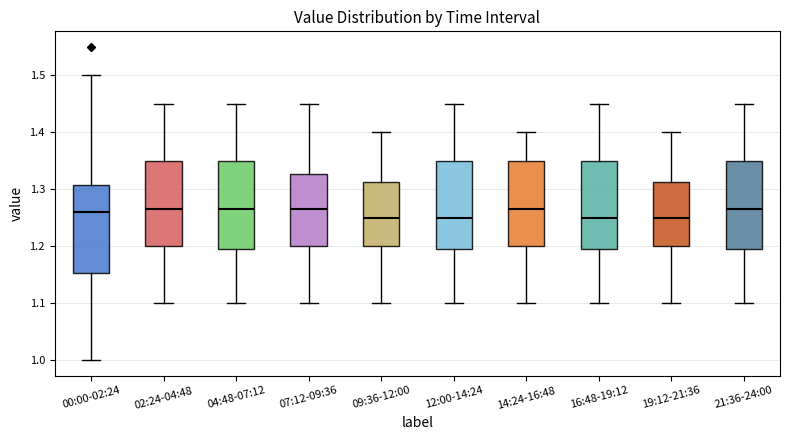

Reading left to right, transcribe this box plot: for each box, give where its median line is, the range the box spans, and where its two whiskers end, as read against the y-axis. The values are not printed on the chart, so give them approximately, as read against the axis.

00:00-02:24: median 1.26, box 1.15 to 1.31, whiskers 1.00 to 1.50
02:24-04:48: median 1.27, box 1.20 to 1.35, whiskers 1.10 to 1.45
04:48-07:12: median 1.27, box 1.20 to 1.35, whiskers 1.10 to 1.45
07:12-09:36: median 1.27, box 1.20 to 1.33, whiskers 1.10 to 1.45
09:36-12:00: median 1.25, box 1.20 to 1.31, whiskers 1.10 to 1.40
12:00-14:24: median 1.25, box 1.20 to 1.35, whiskers 1.10 to 1.45
14:24-16:48: median 1.27, box 1.20 to 1.35, whiskers 1.10 to 1.40
16:48-19:12: median 1.25, box 1.20 to 1.35, whiskers 1.10 to 1.45
19:12-21:36: median 1.25, box 1.20 to 1.31, whiskers 1.10 to 1.40
21:36-24:00: median 1.27, box 1.20 to 1.35, whiskers 1.10 to 1.45